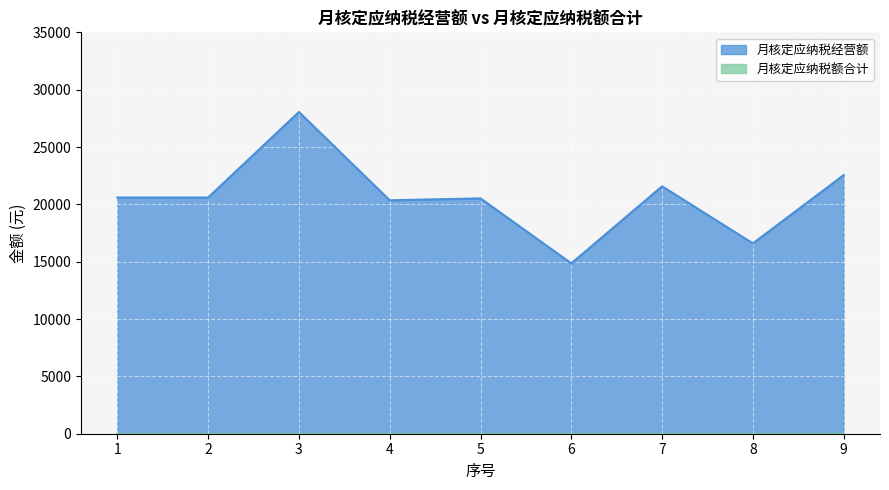

Reading left to right, transcribe all the data shown in this chart.

20596.7	20596.7	28056.0	20354.0	20521.9	14853.9	21575.1	16596.0	22550.5